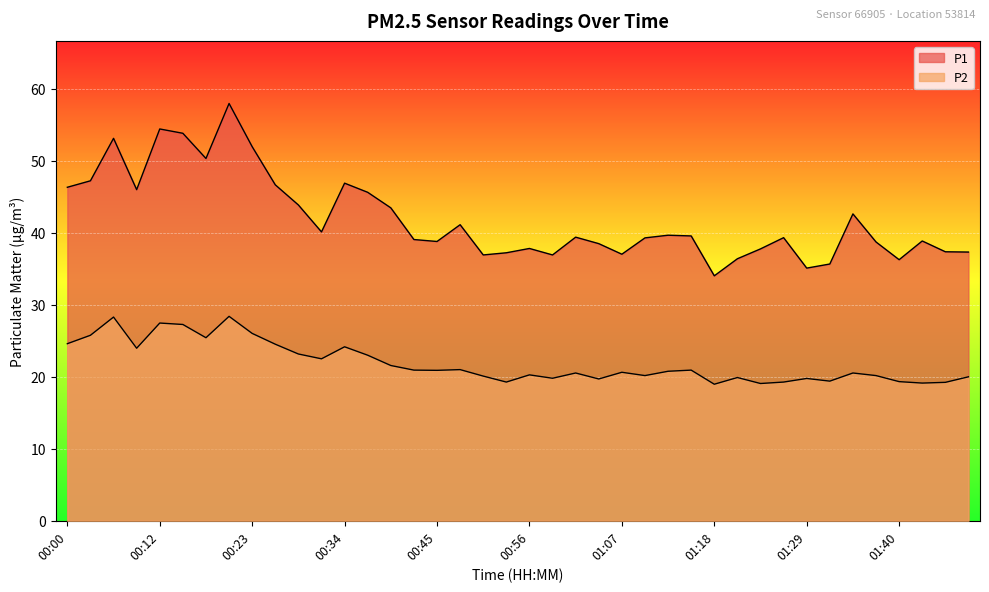

How many lines are shown in the chart?

2